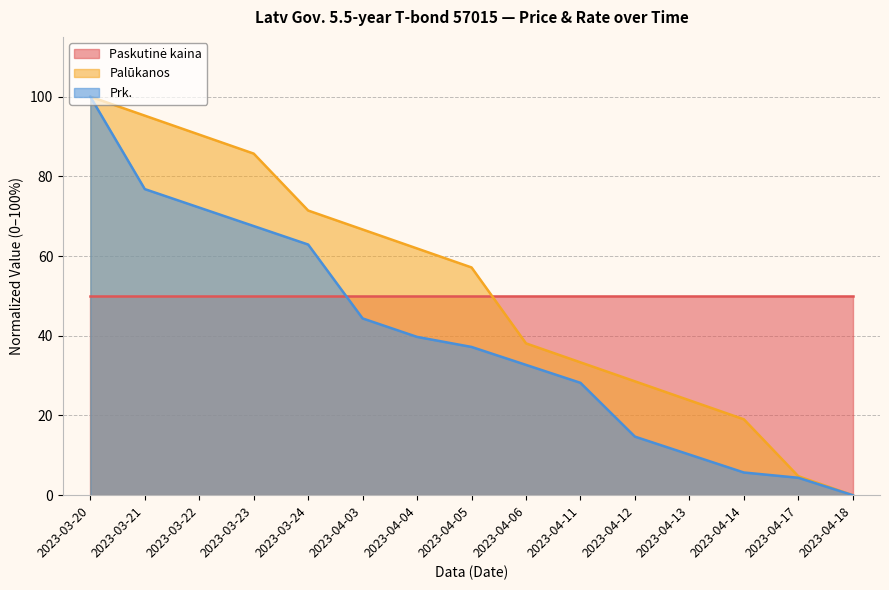

List the labels in order of Palūkanos value, largest first.

2023-03-20, 2023-03-21, 2023-03-22, 2023-03-23, 2023-03-24, 2023-04-03, 2023-04-04, 2023-04-05, 2023-04-06, 2023-04-11, 2023-04-12, 2023-04-13, 2023-04-14, 2023-04-17, 2023-04-18